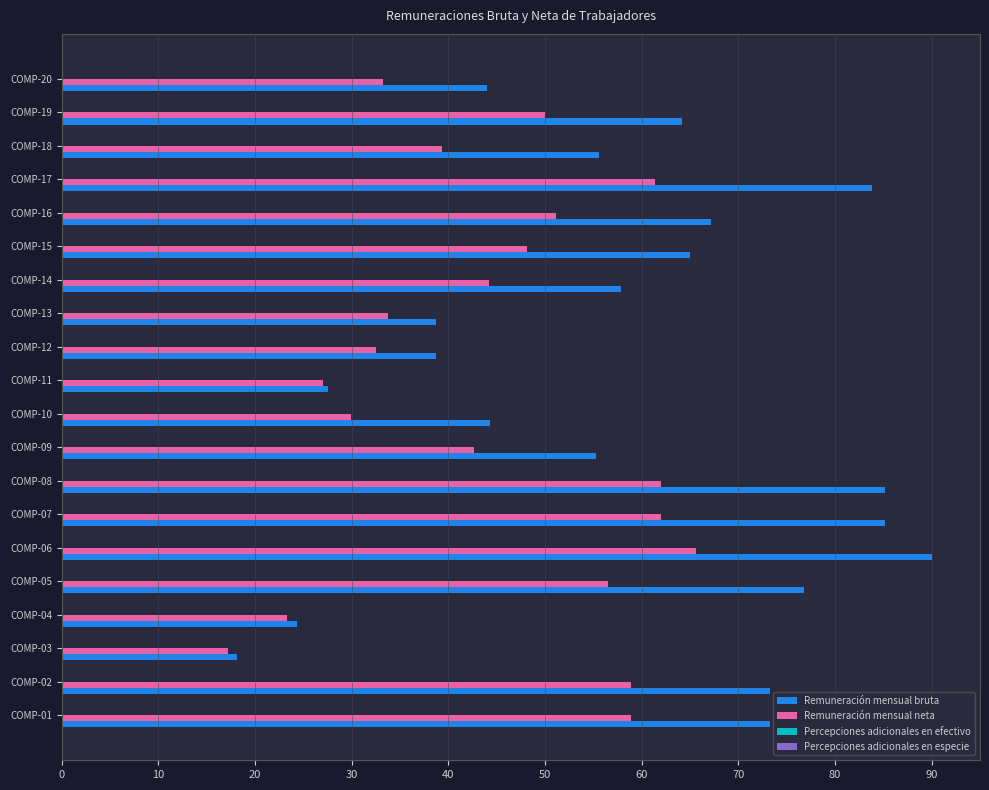

Which series has the largest total across all categories?

Remuneración mensual bruta